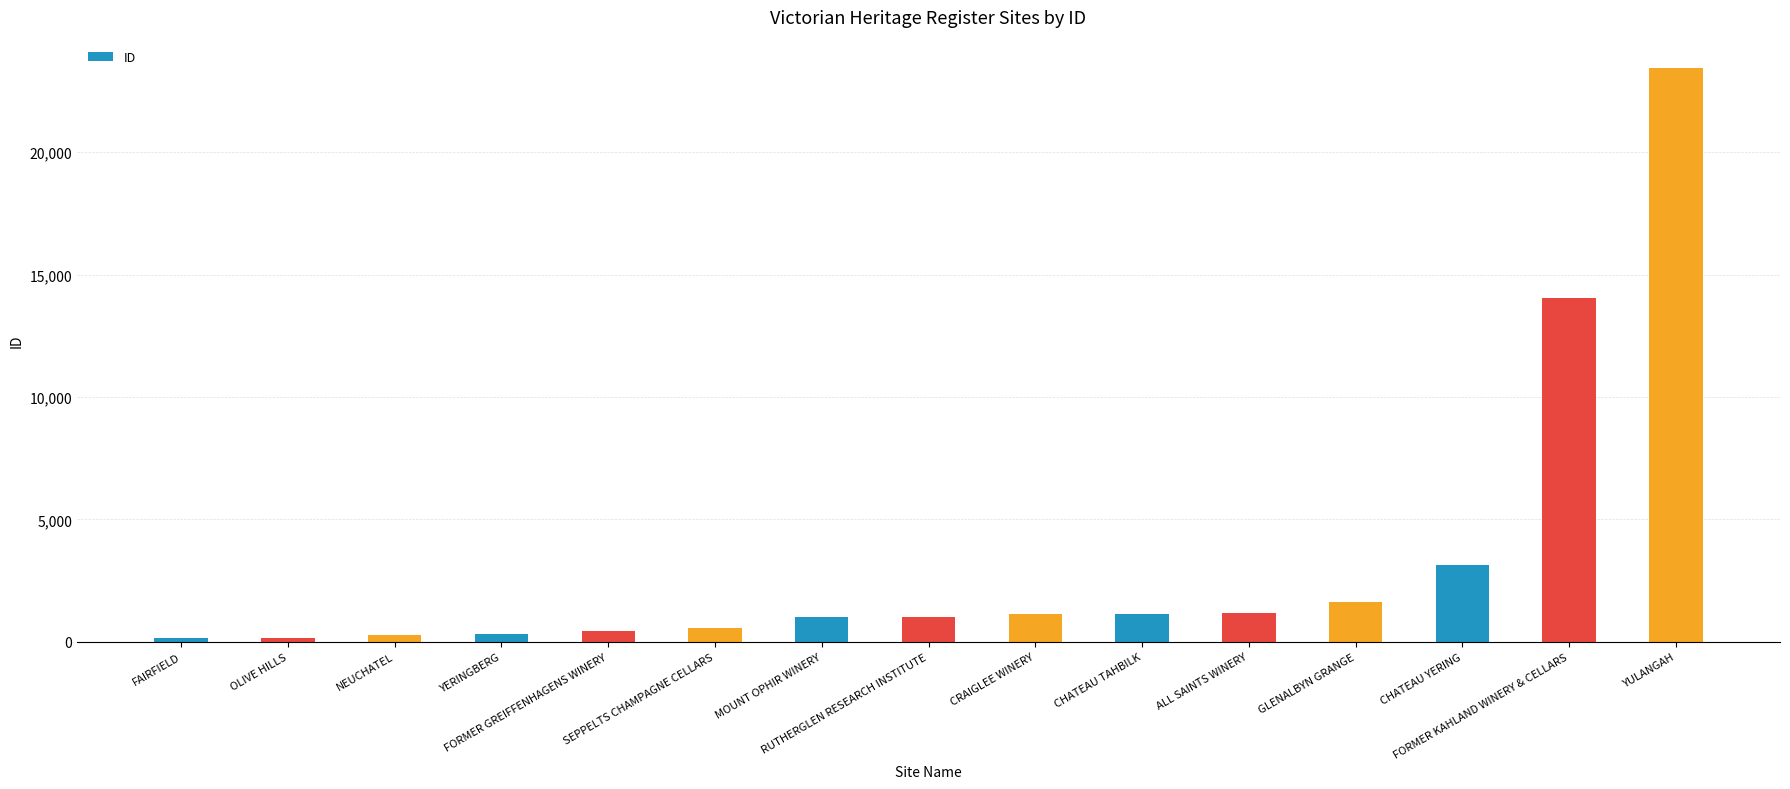

What is the ratio of the value at FAIRFIELD to the value at OLIVE HILLS?

1.0